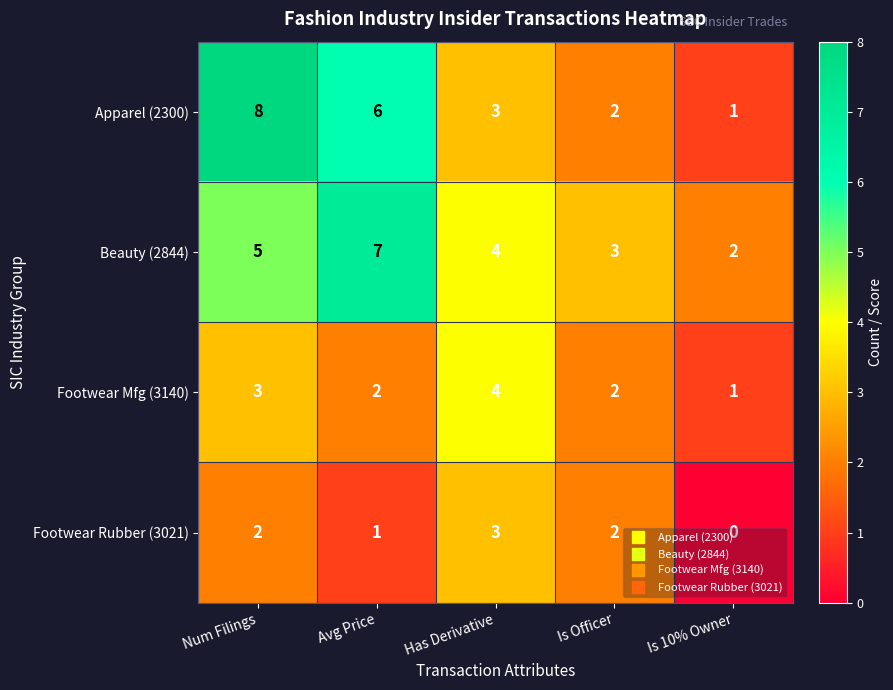

What is the total value across all series at Is 10% Owner?

4